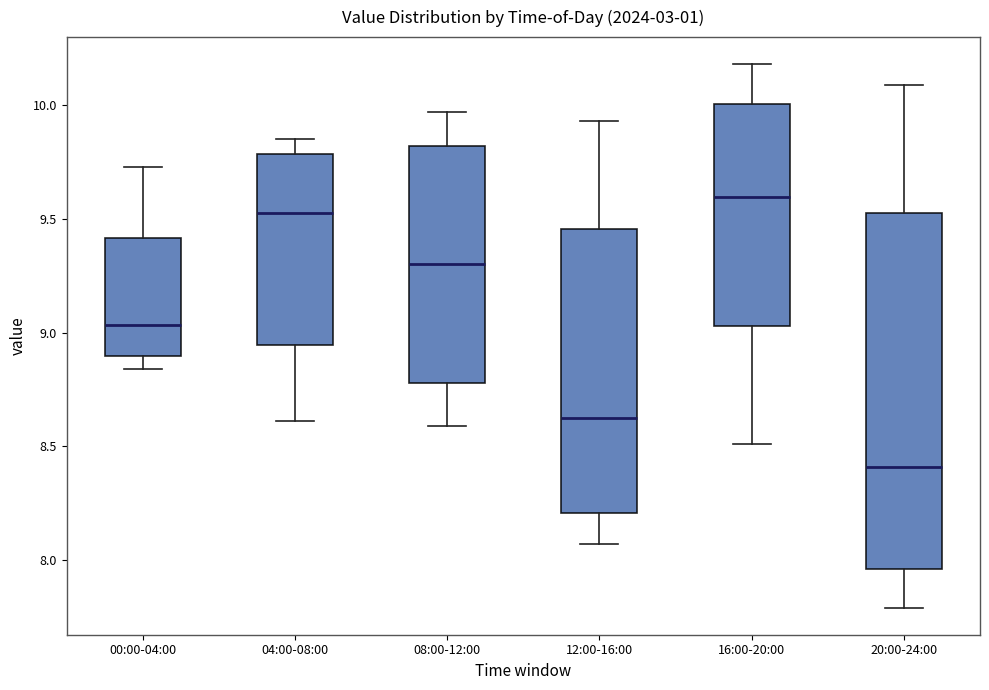

Comparing the boxes themselves (not the whiskers), which one is the tallest?

20:00-24:00